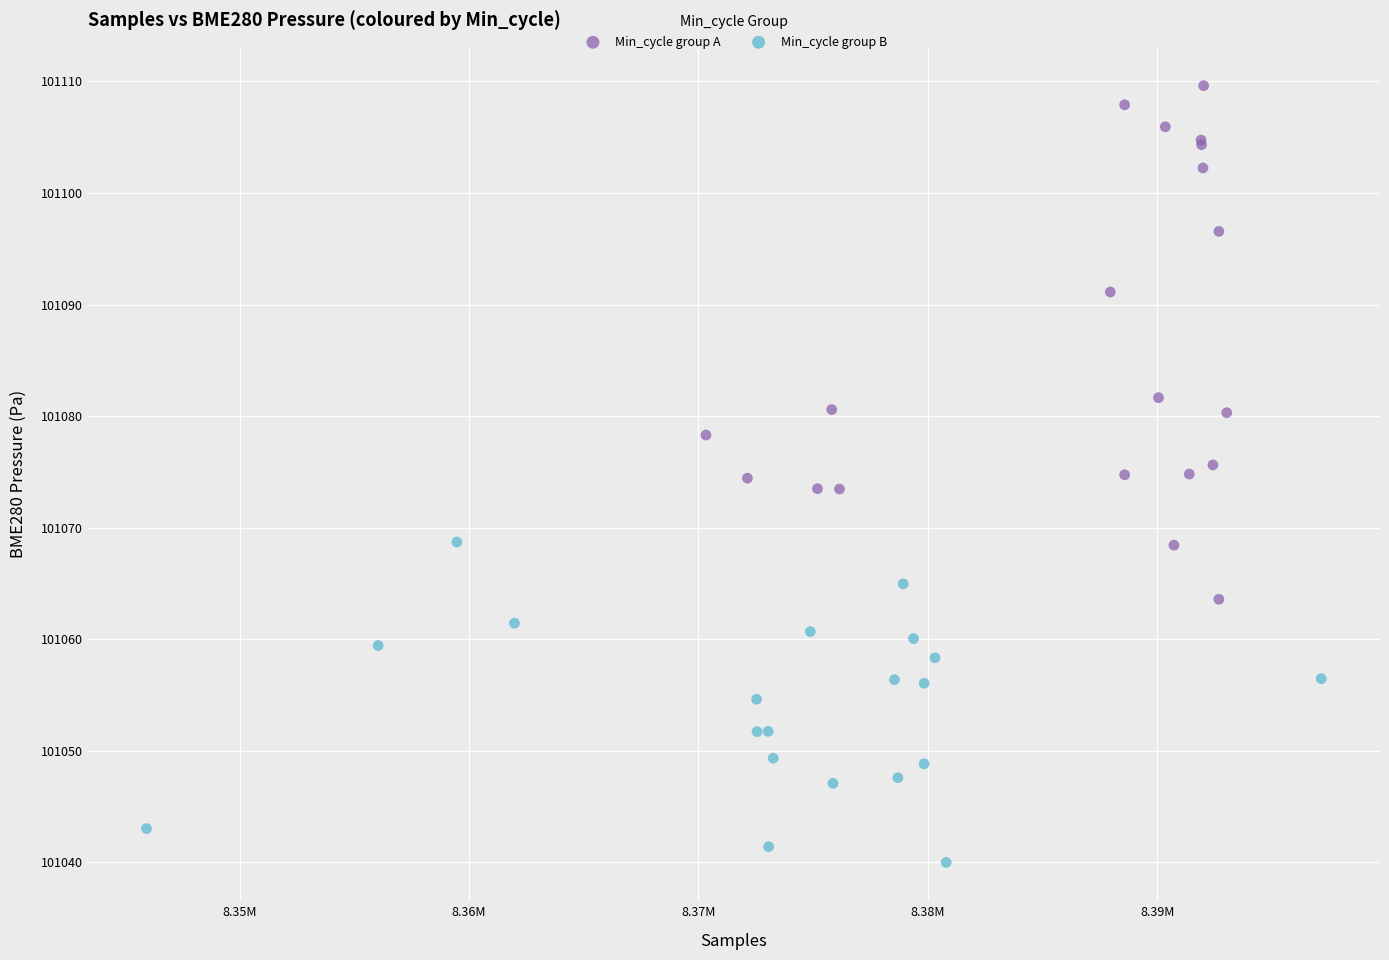

Which series contains the highest Y value?

Min_cycle group A